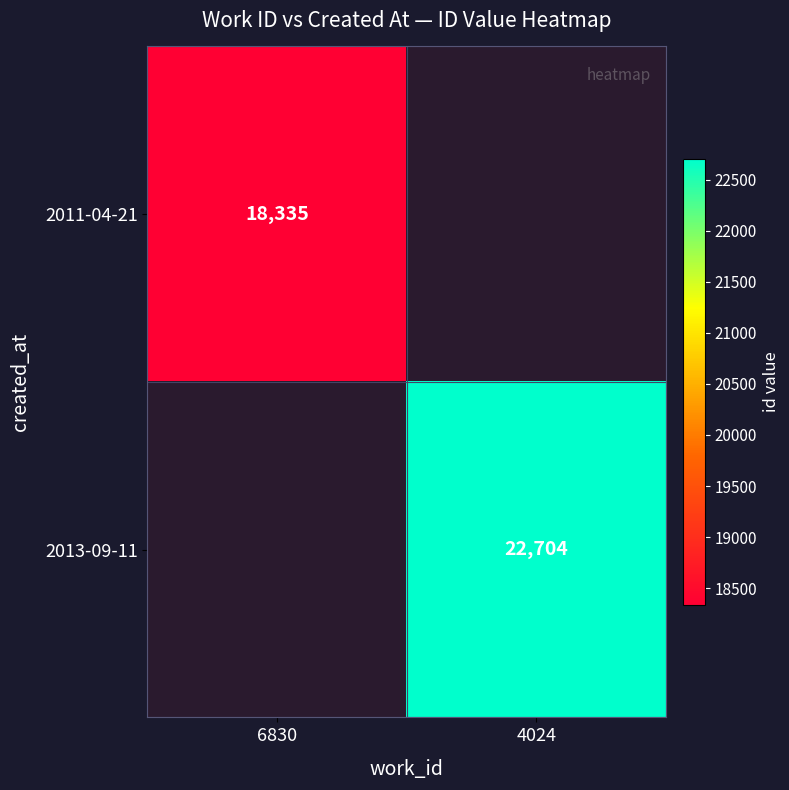

How many data points does each series have?

2